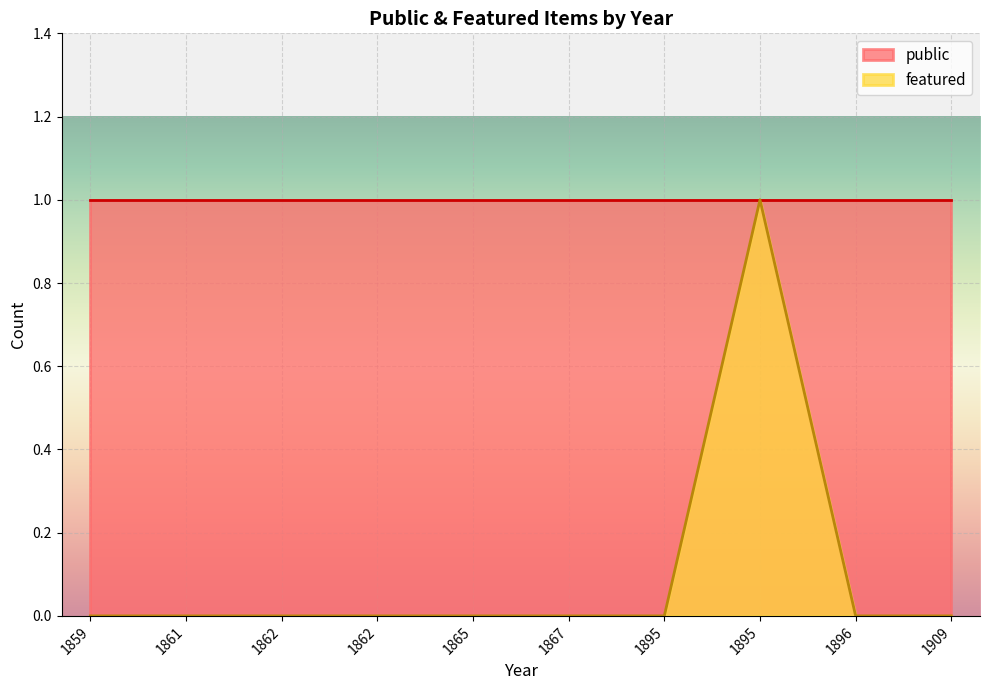

List the series in order of their peak value, highest first.

public, featured